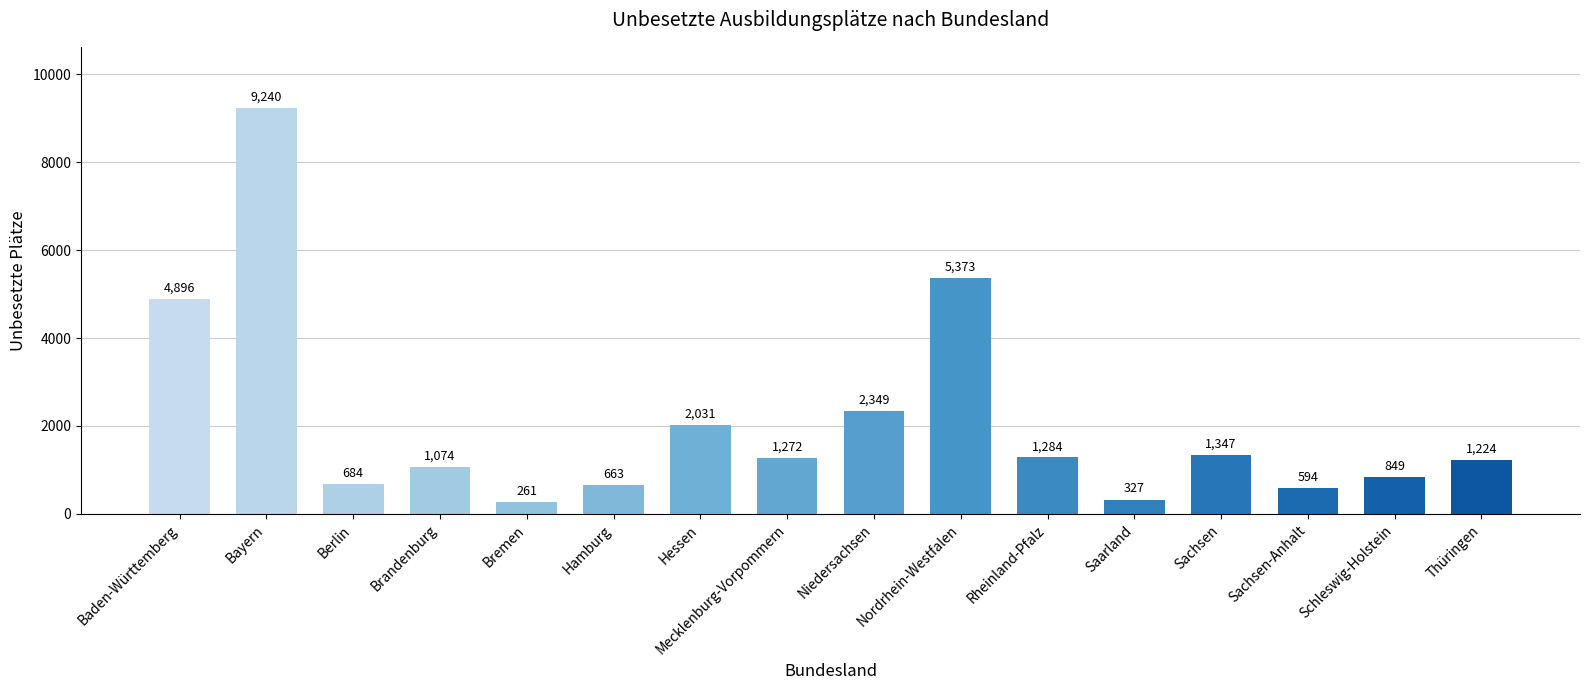

What is the value of the 2nd bar from the left?

9240